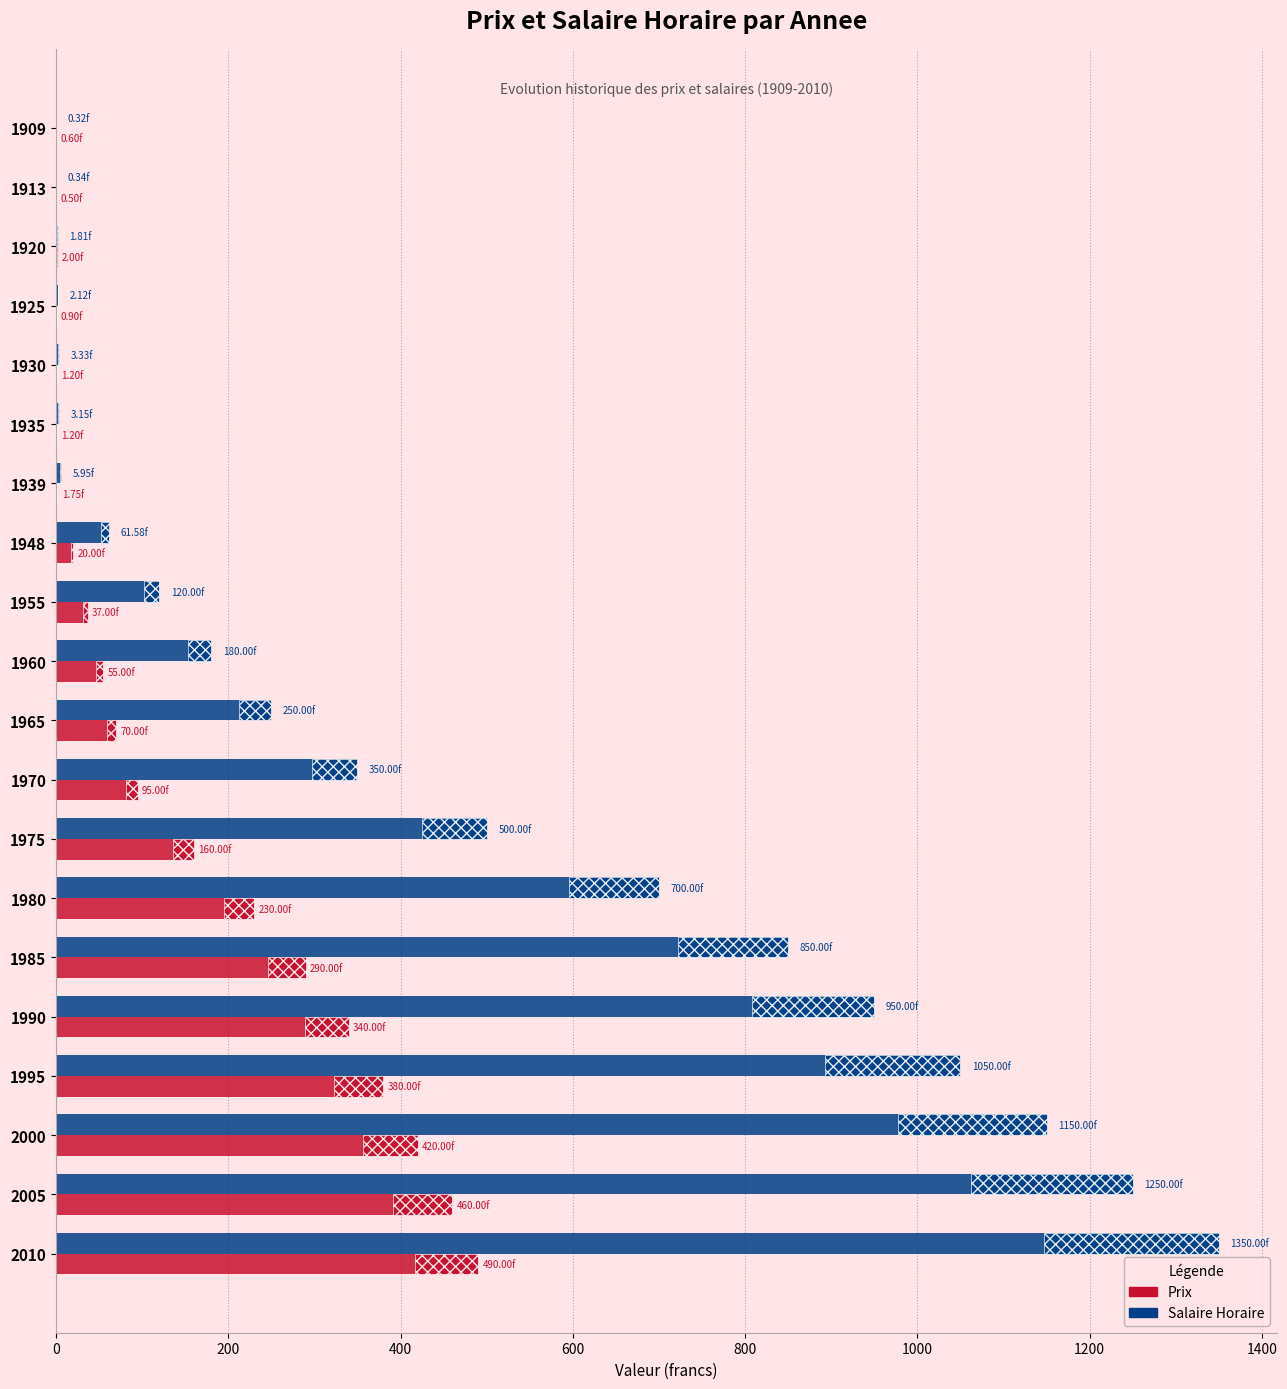

How many bars are there in each group?

2